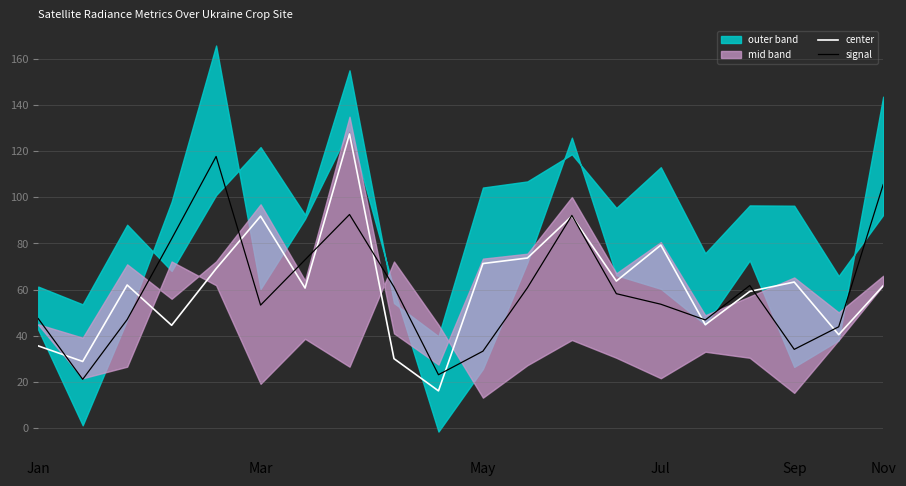

What is the label of the 14th point from the left?

13